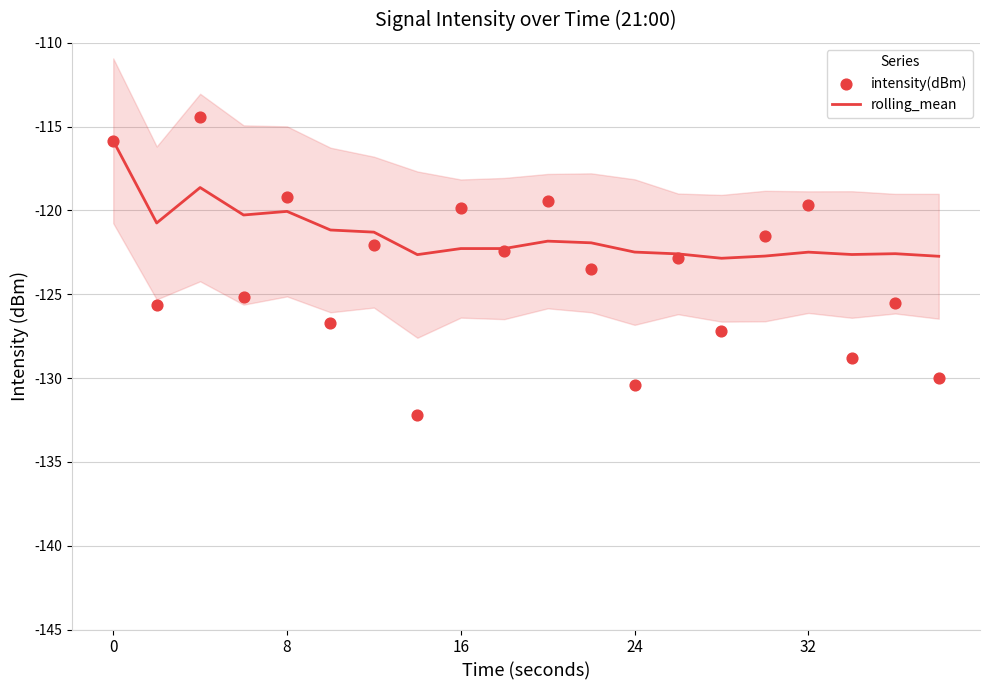

Which series reaches the maximum Y coordinate?

intensity(dBm)